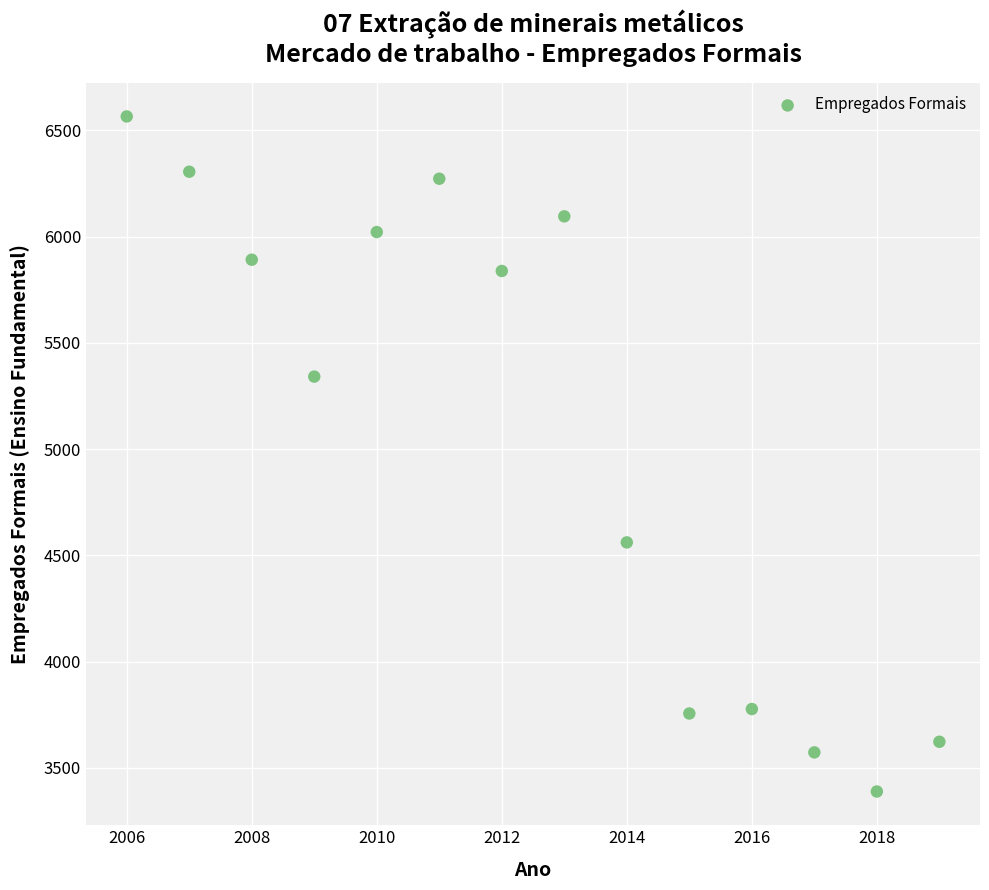

What Y value in the scatter plot is closest to 4977?

5341